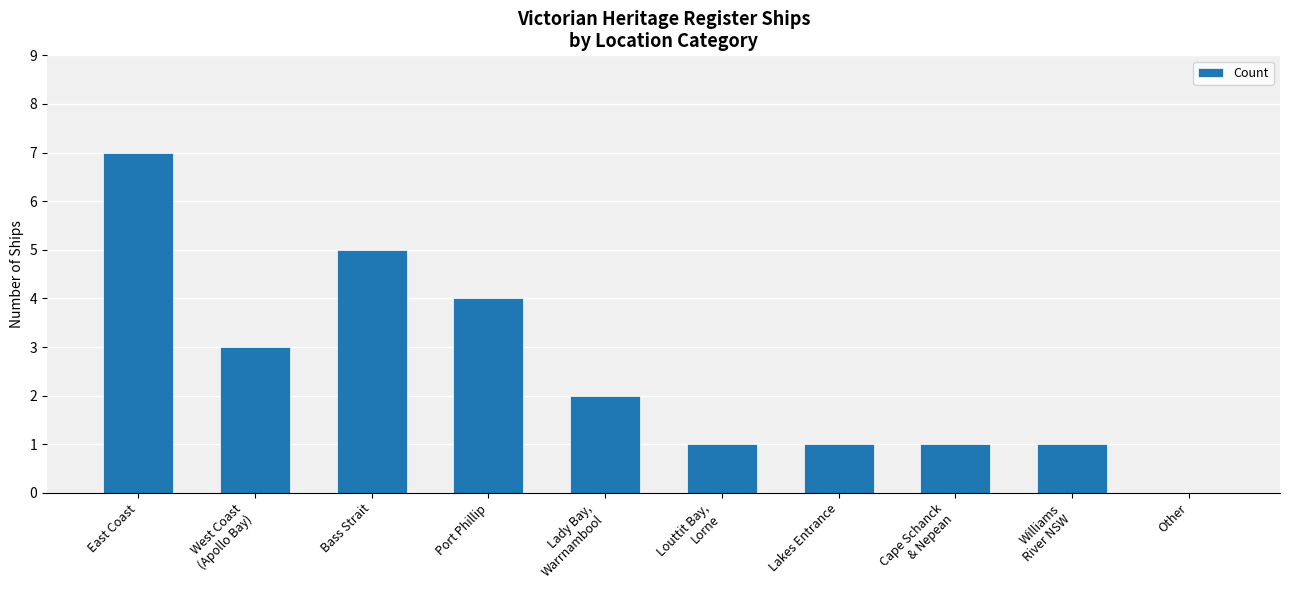

Count the number of categories in the chart.

10